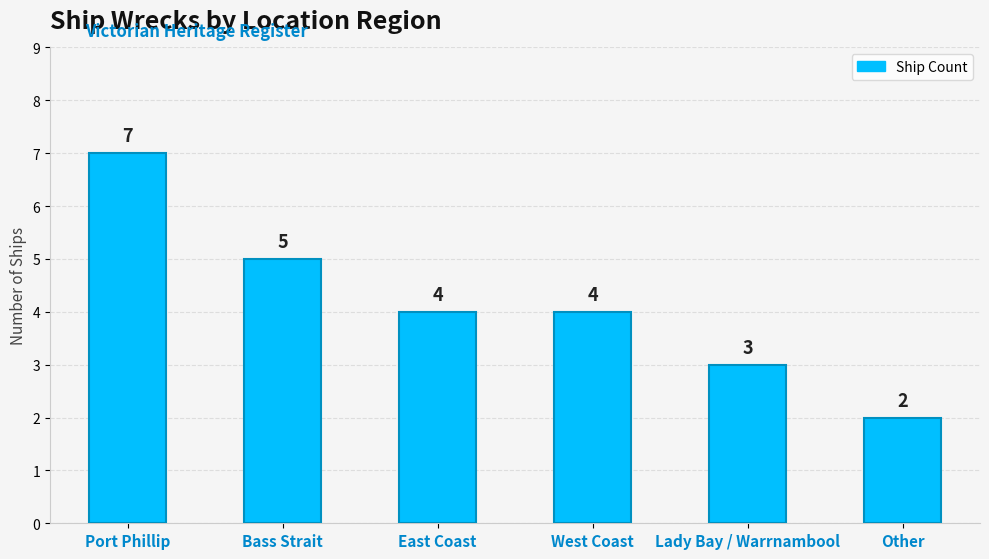

Is it true that the value at Port Phillip is 11?

False